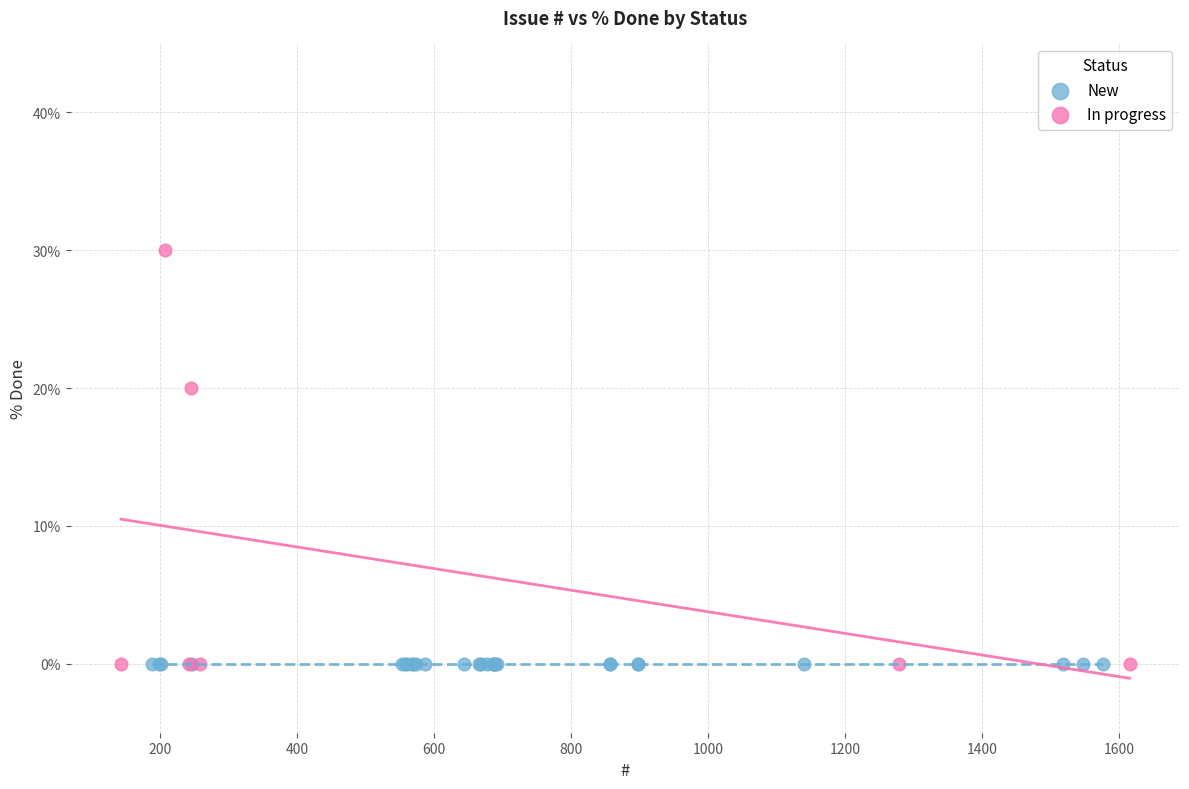

Which series reaches the maximum Y coordinate?

In progress